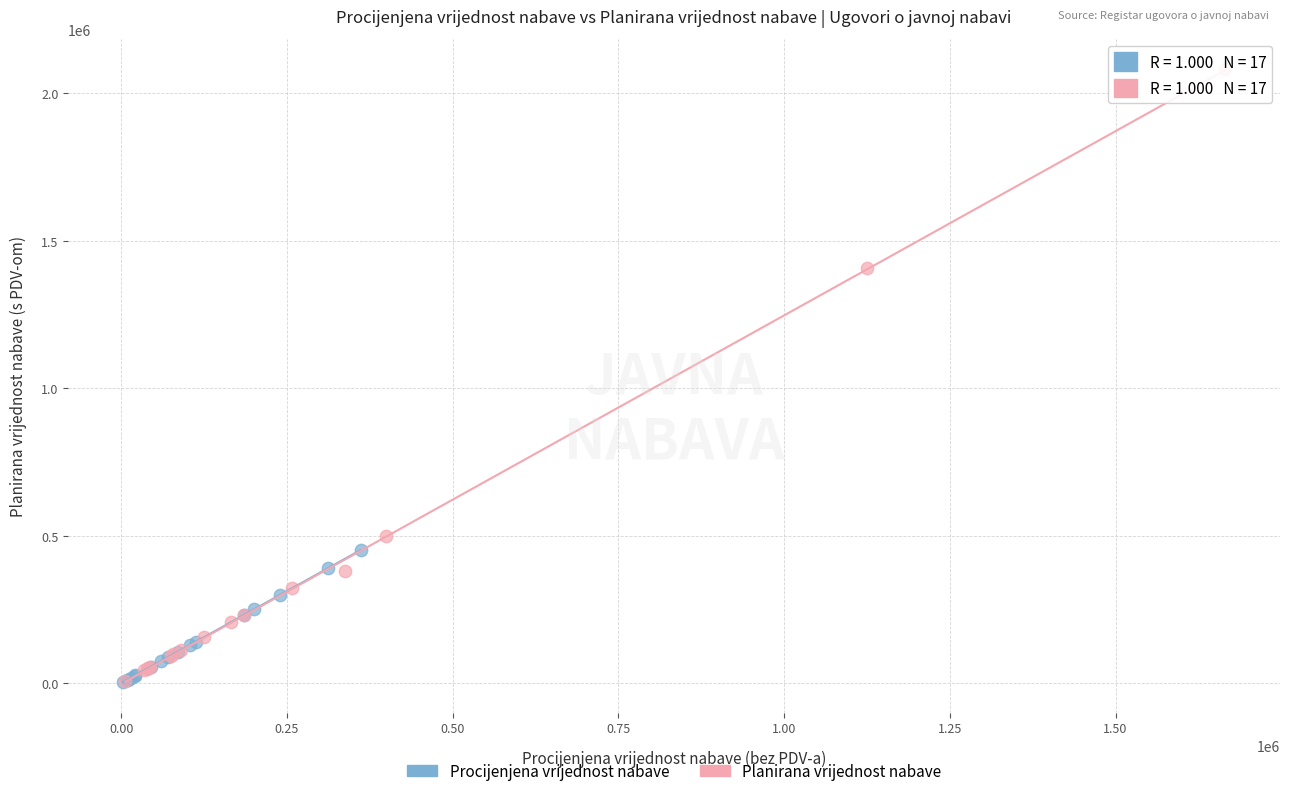

Which series has the largest Y range (max minus min)?

Planirana vrijednost nabave